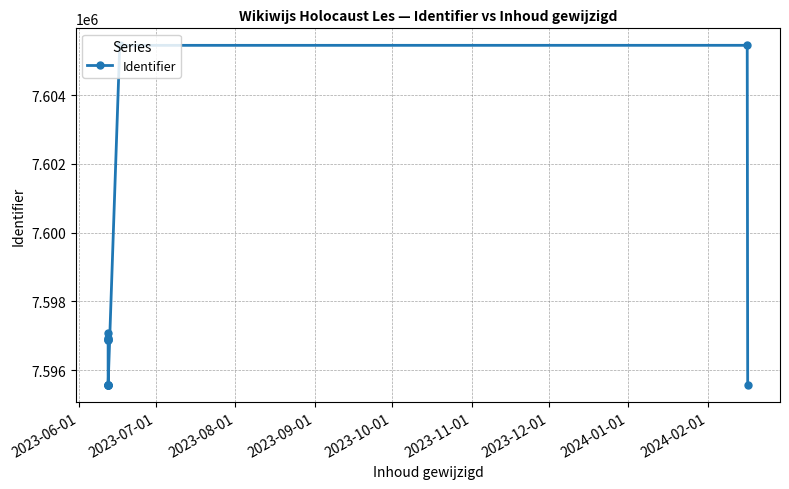

What is the difference between the maximum and minimum values?

9887